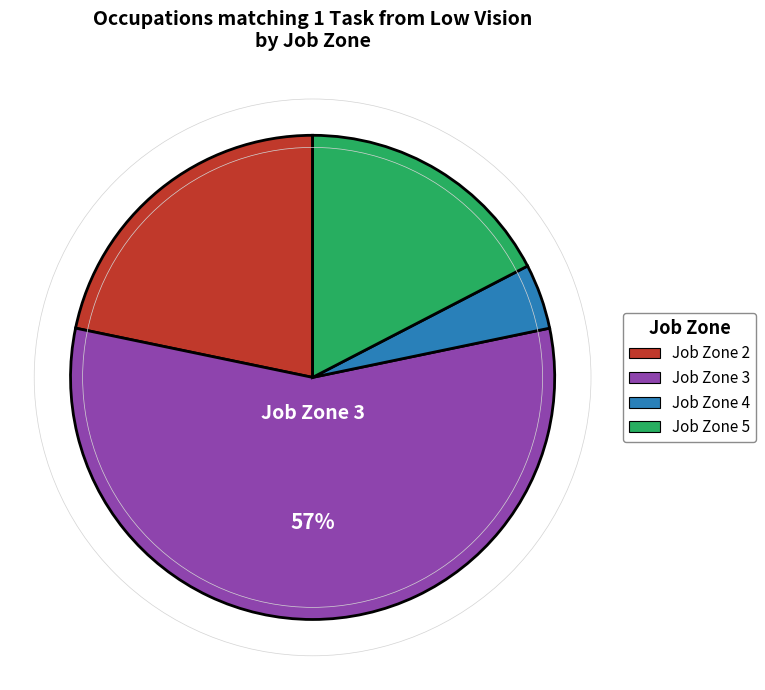

Which category has the smallest portion of the pie?

Job Zone 4